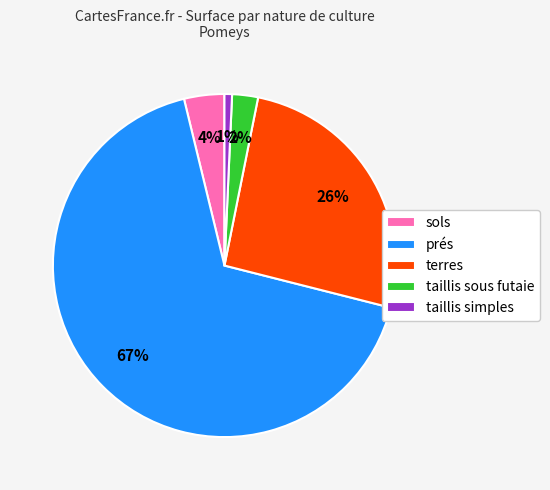

Which slice represents more than half of the pie?

prés